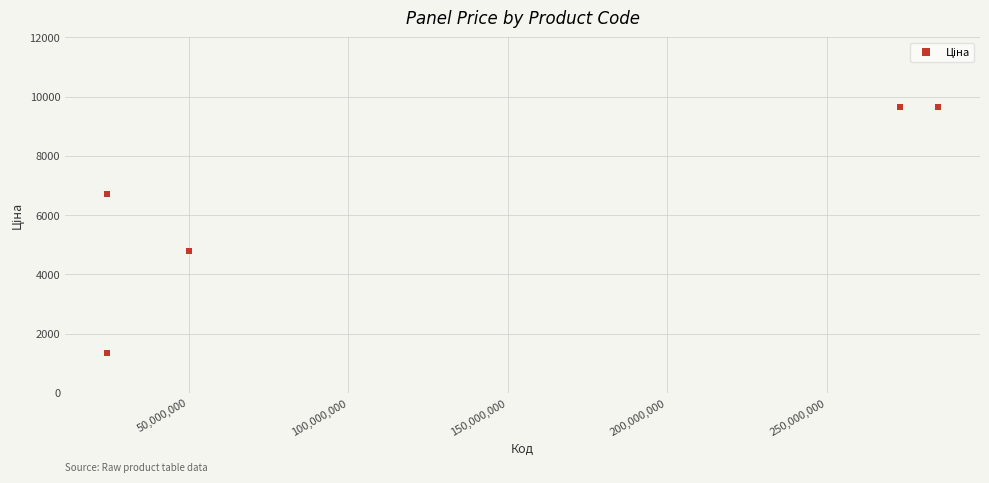

What Y value in the scatter plot is closest to 5498?

4796.4